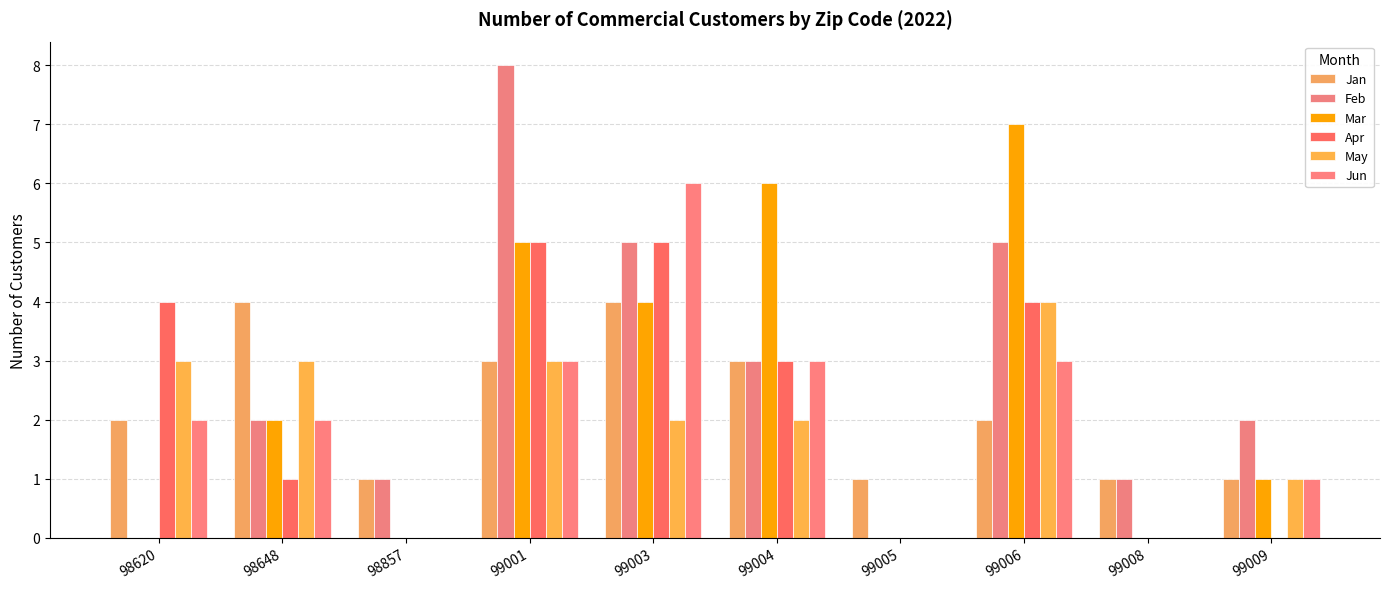

Are the bars horizontal?

No